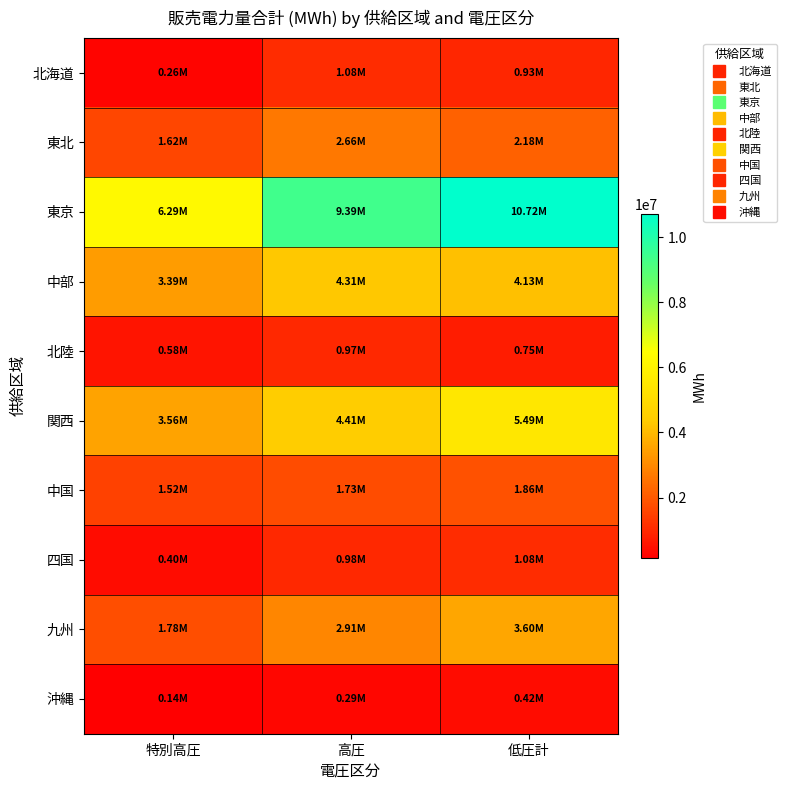

Reading right to left, extract all data points from this chart.

北海道: 低圧計=932341.2	高圧=1081374.9	特別高圧=255445.6
東北: 低圧計=2180917.0	高圧=2660262.4	特別高圧=1620521.8
東京: 低圧計=10724025.3	高圧=9386405.5	特別高圧=6293480.2
中部: 低圧計=4126638.0	高圧=4311850.1	特別高圧=3390150.6
北陸: 低圧計=745624.5	高圧=971741.6	特別高圧=583233.7
関西: 低圧計=5488179.4	高圧=4406602.4	特別高圧=3557773.9
中国: 低圧計=1863614.3	高圧=1731062.7	特別高圧=1517451.2
四国: 低圧計=1081685.3	高圧=982823.8	特別高圧=399149.9
九州: 低圧計=3596005.4	高圧=2914154.9	特別高圧=1777204.8
沖縄: 低圧計=418229.3	高圧=288495.5	特別高圧=139274.0